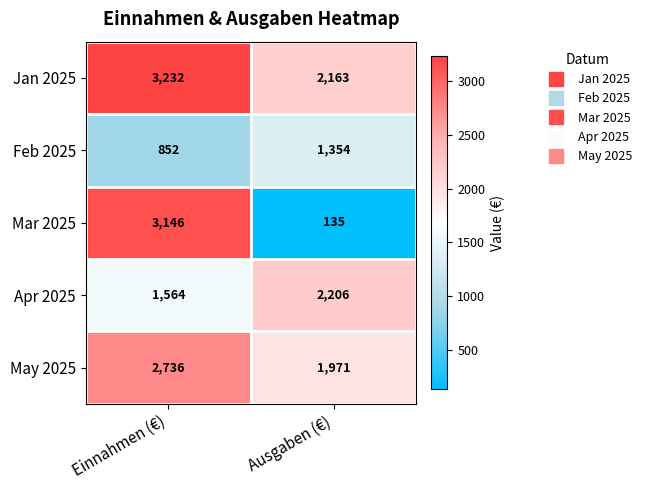

Reading left to right, transcribe all the data shown in this chart.

Jan 2025: Einnahmen (€)=3232	Ausgaben (€)=2163
Feb 2025: Einnahmen (€)=852	Ausgaben (€)=1354
Mar 2025: Einnahmen (€)=3146	Ausgaben (€)=135
Apr 2025: Einnahmen (€)=1564	Ausgaben (€)=2206
May 2025: Einnahmen (€)=2736	Ausgaben (€)=1971